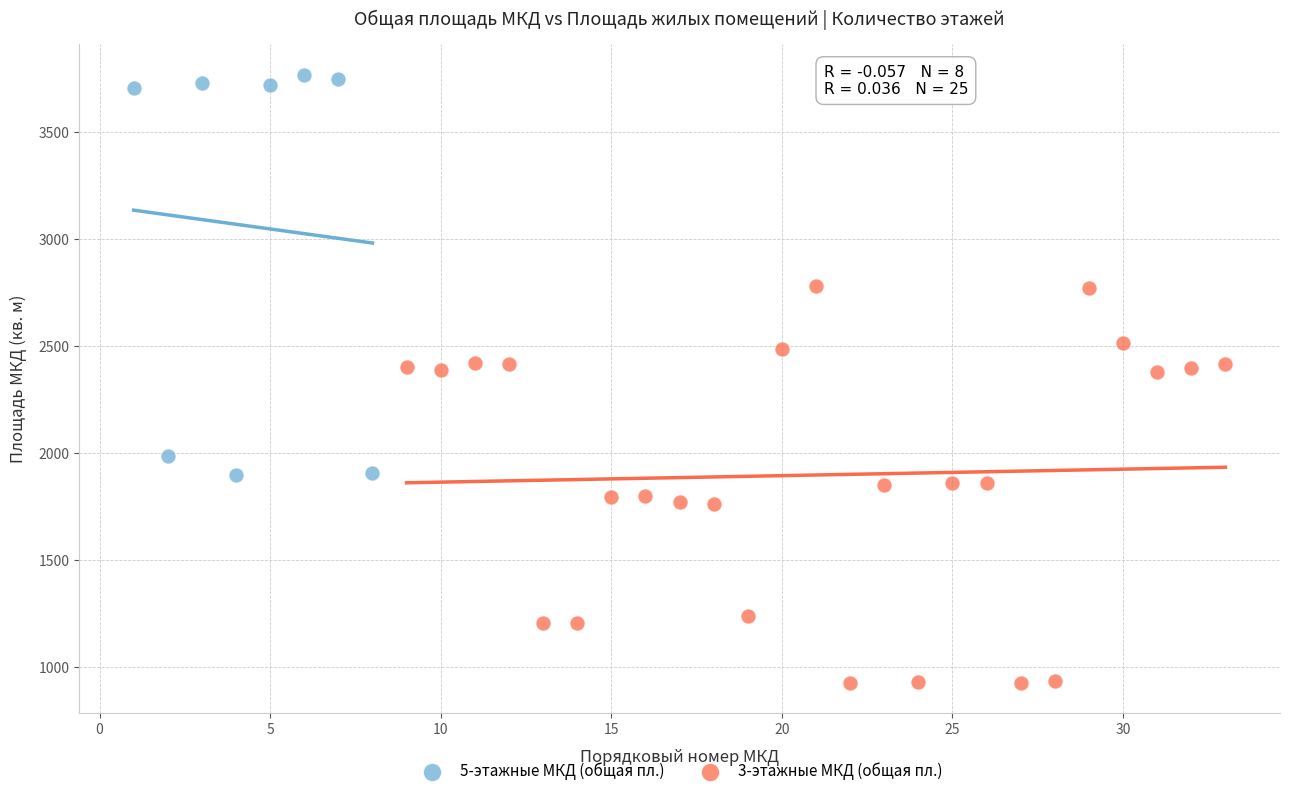

Which series reaches the minimum Y coordinate?

3-этажные МКД (общая пл.)